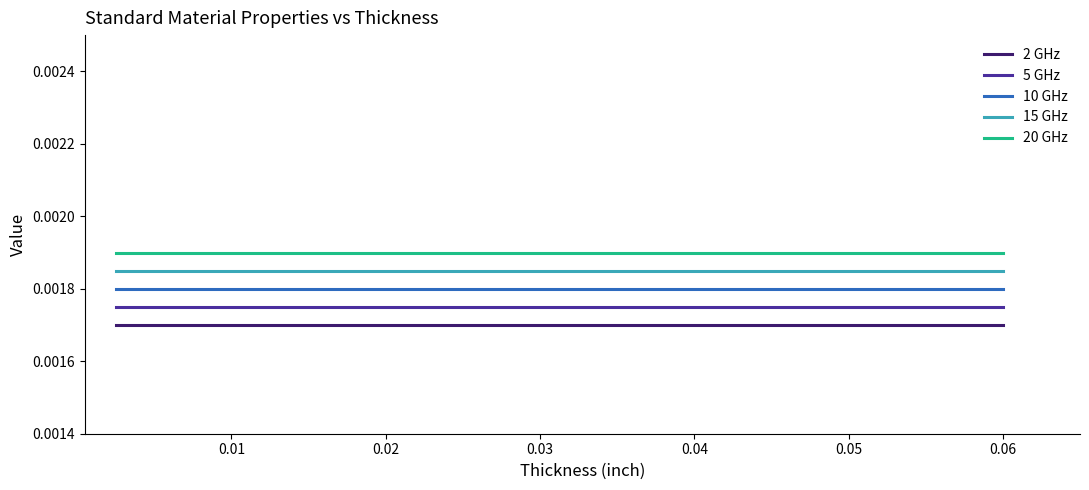

Which series has the largest total across all categories?

20 GHz